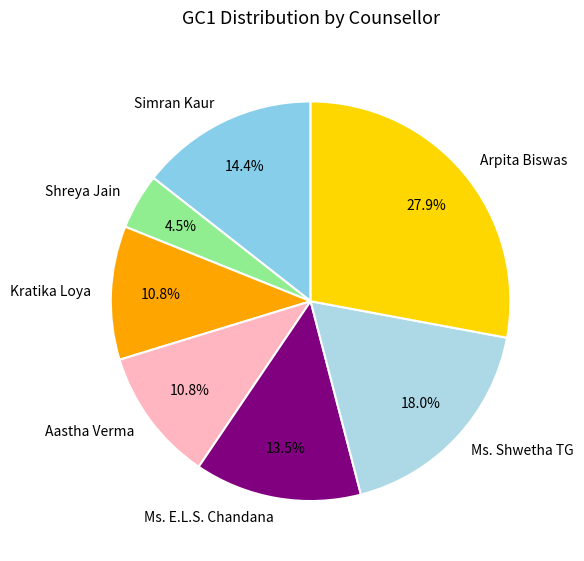

Count the number of slices in the pie.

7